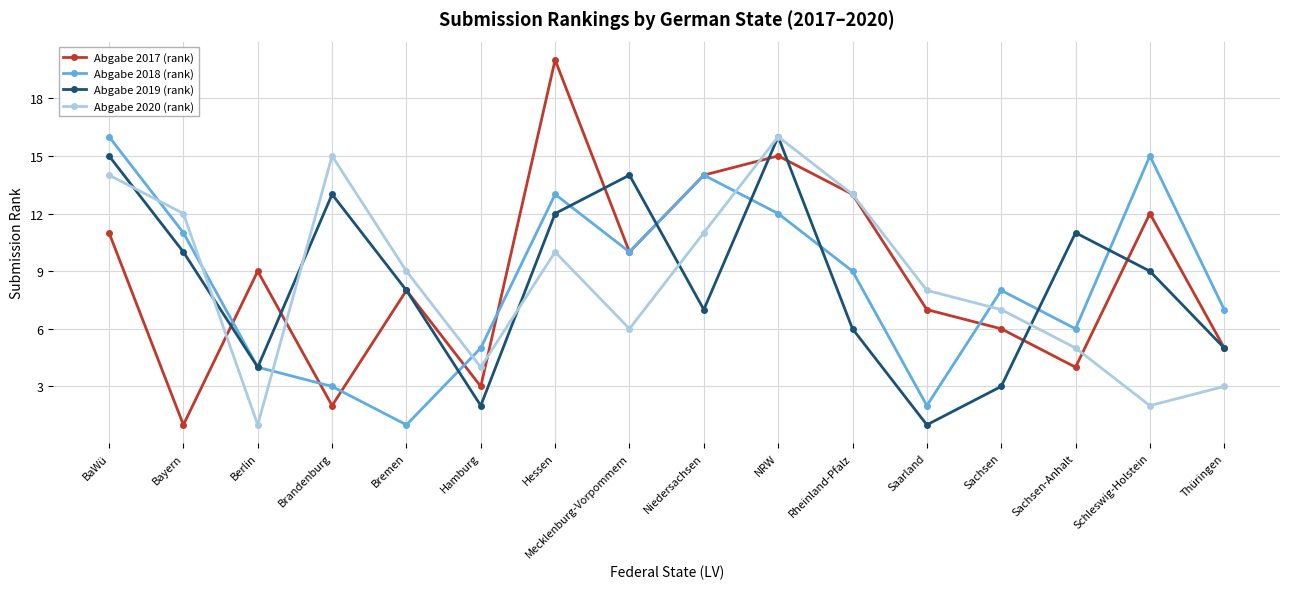

The value of Abgabe 2019 (rank) at Bayern is 10. True or false?

True